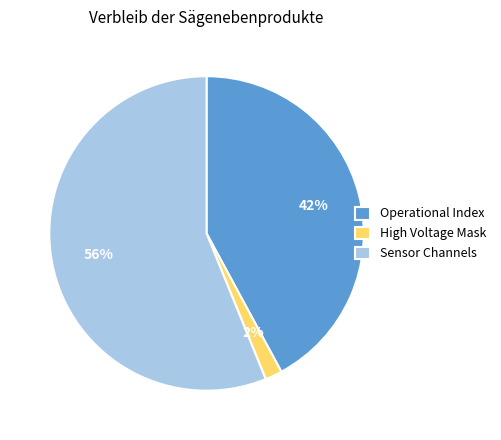

True or false: Sensor Channels accounts for 56% of the total.

True